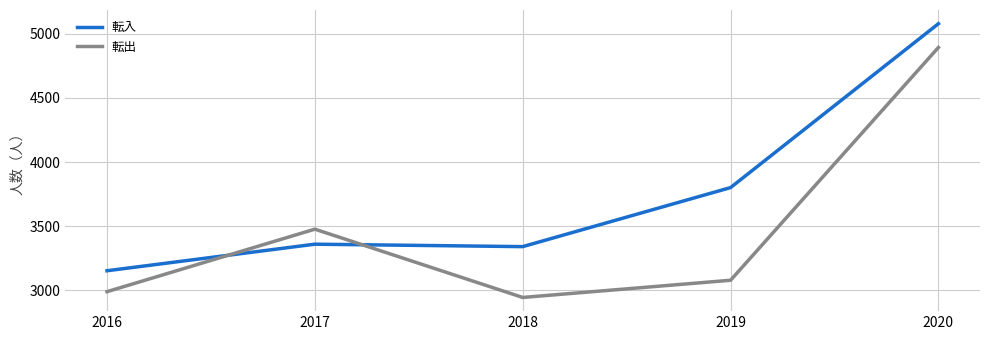

Is the value of 転出 at 2020 greater than the value of 転入 at 2016?

Yes